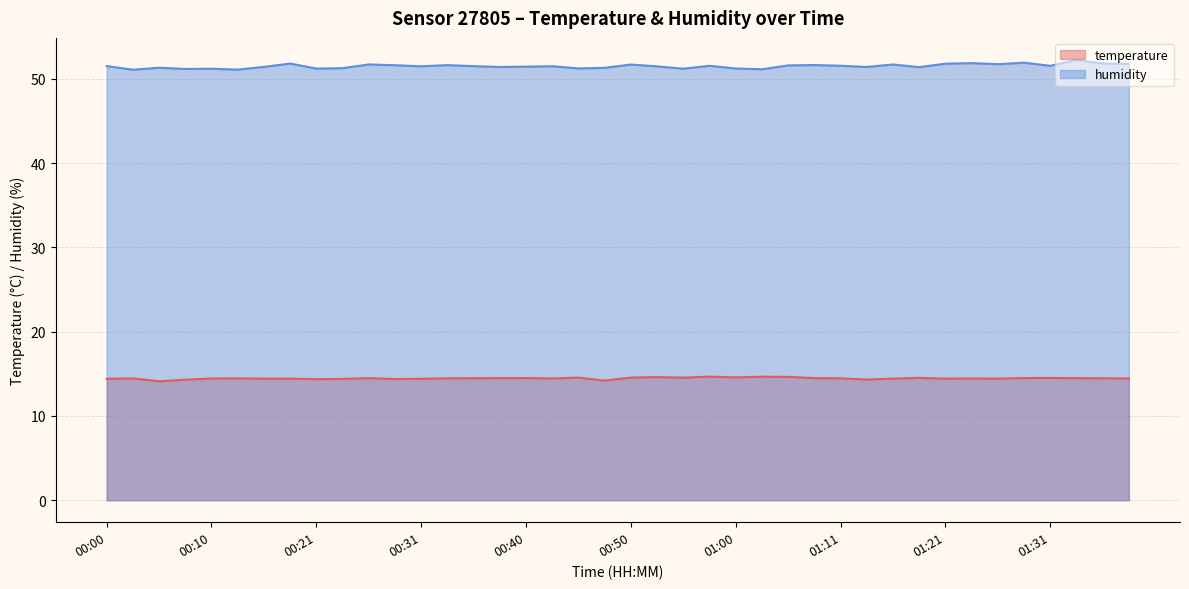

At which category is the sum across all series the highest?

01:33